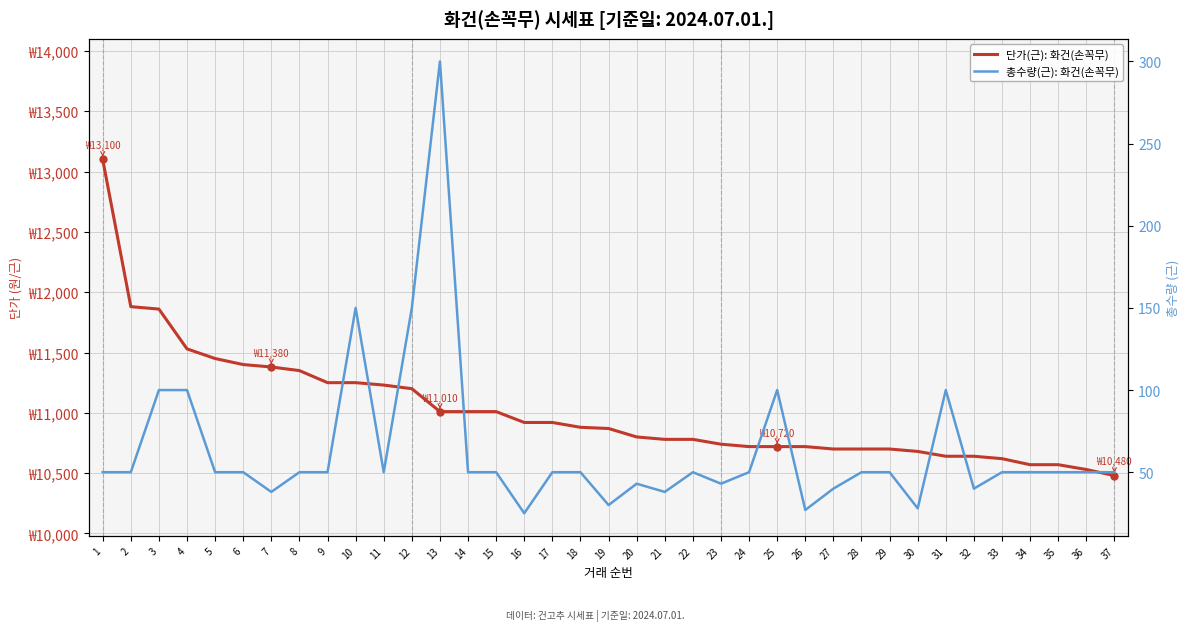

What is the value of the 총수량(근): 화건(손꼭무) point at the 32nd from the left?

40